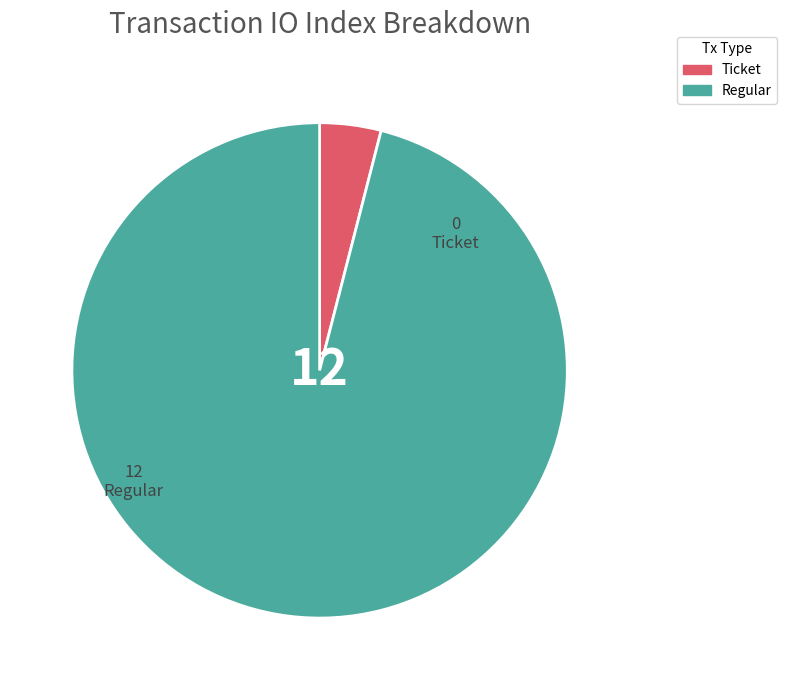

Combined, do Regular and Ticket account for over 50%?

Yes